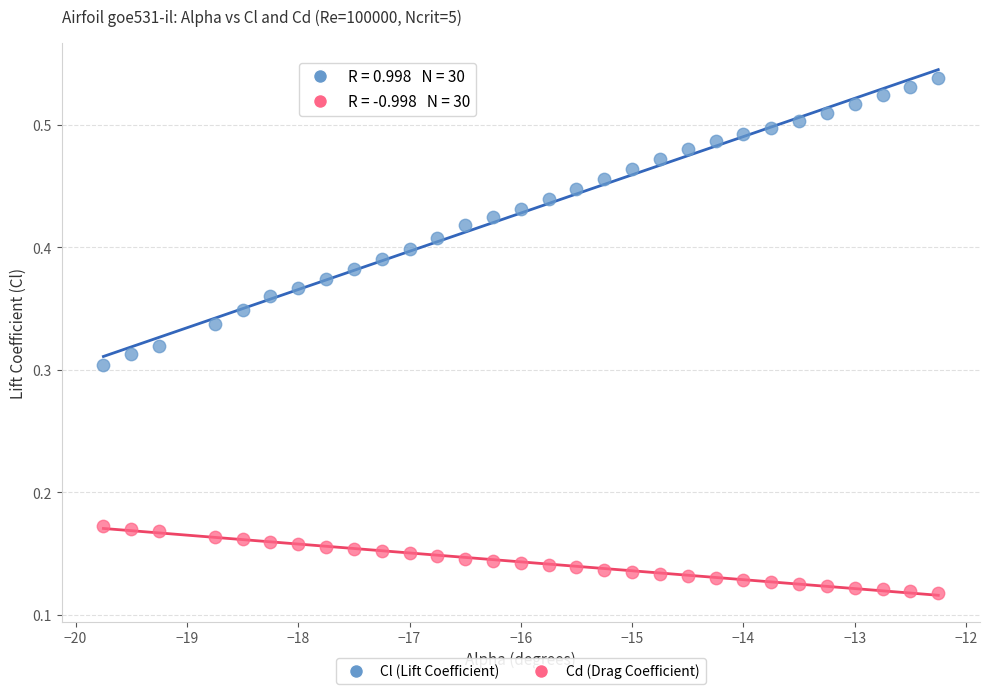

What is the X range (max minus min) for the scatter plot?

7.5